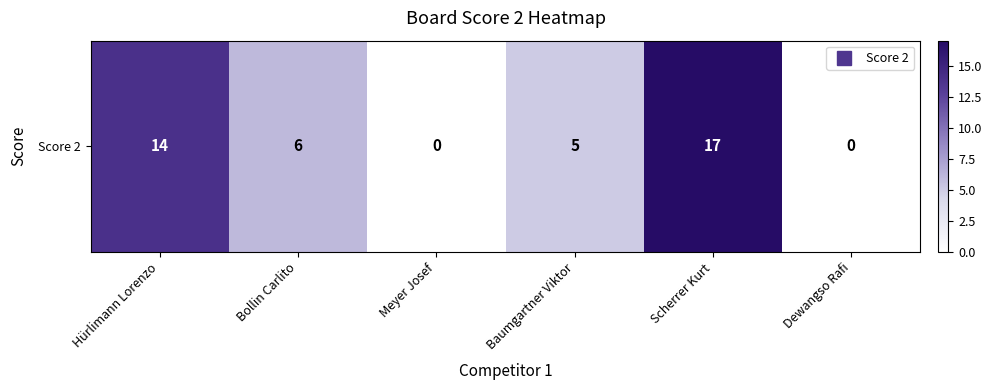

Reading left to right, extract all data points from this chart.

Hürlimann Lorenzo=14	Bollin Carlito=6	Meyer Josef=0	Baumgartner Viktor=5	Scherrer Kurt=17	Dewangso Rafi=0